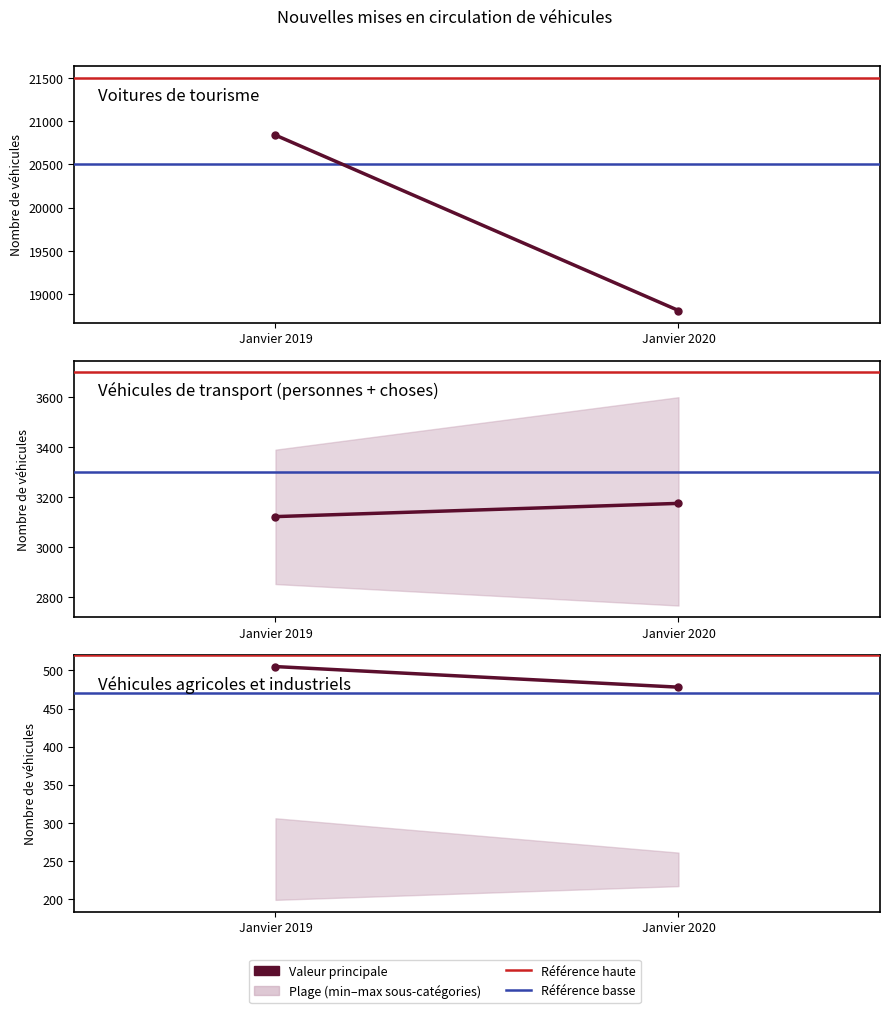

What is the difference between the Véhicules agricoles et industriels values at Janvier 2020 and Janvier 2019?

27